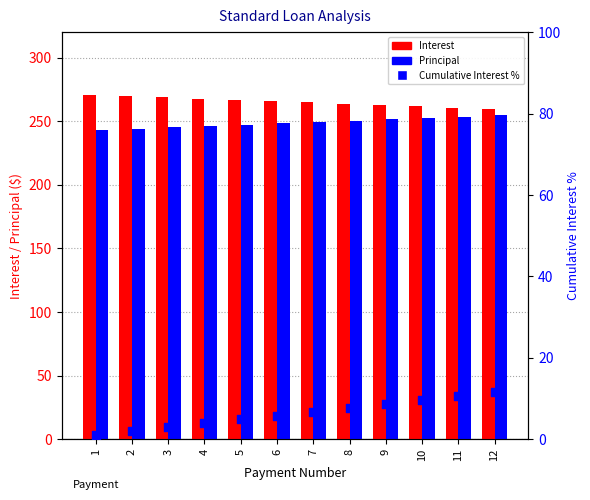

What are all the series names shown in the legend?

Interest, Principal, Cumulative Interest %